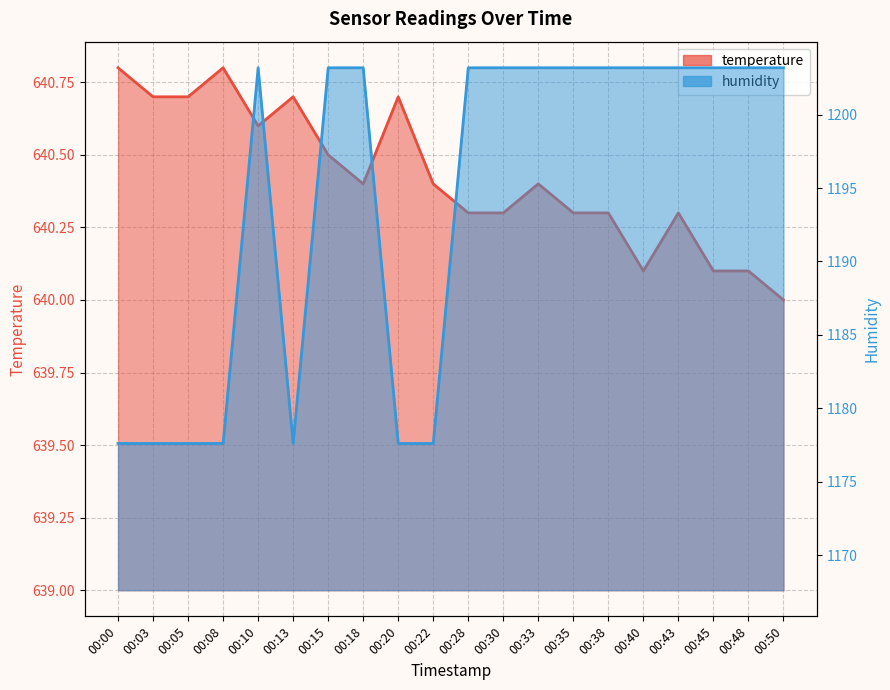

What is the value of the temperature point at the 5th from the left?

640.6